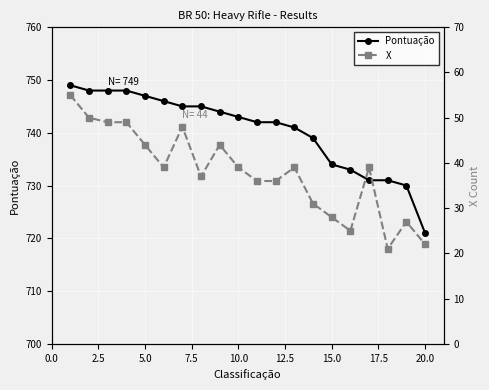

What is the maximum value for Pontuação?

749